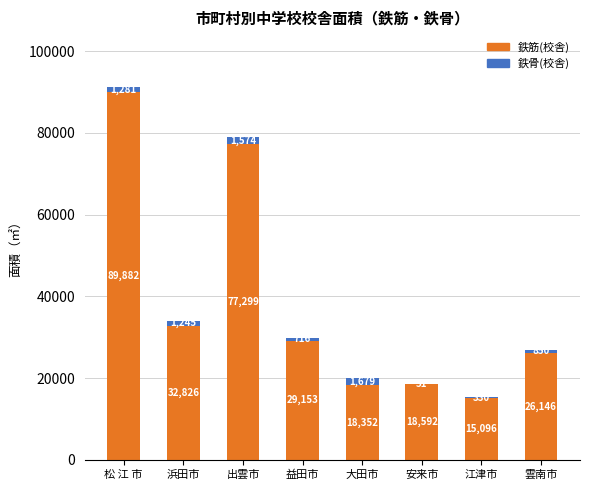

Are the bars horizontal?

No